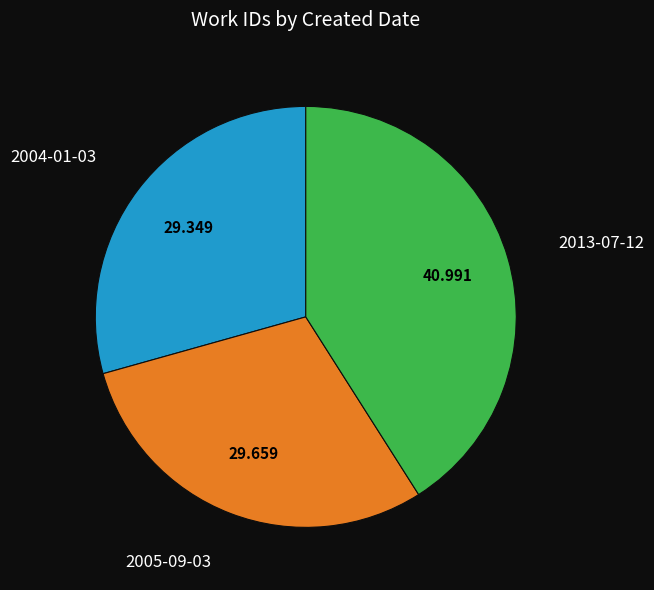

Is the sum of 2004-01-03 and 2013-07-12 greater than half?

Yes